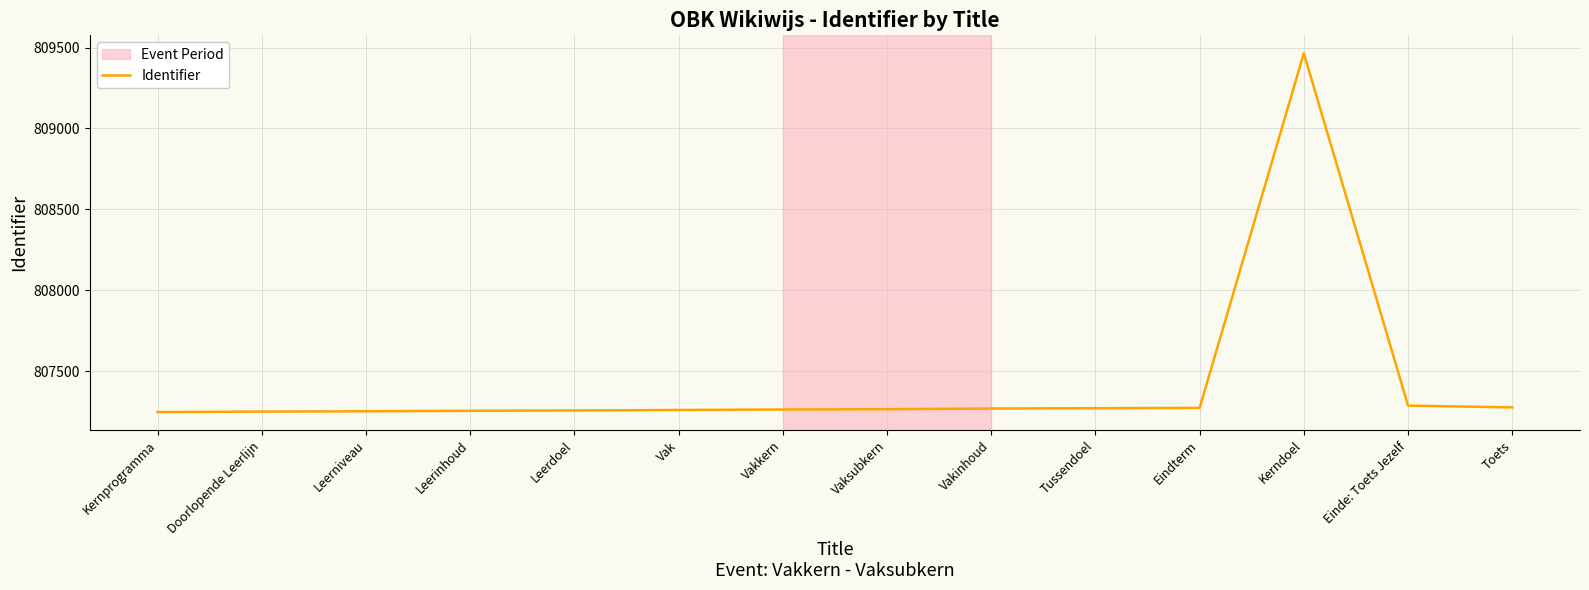

What is the greatest value displayed?

809465